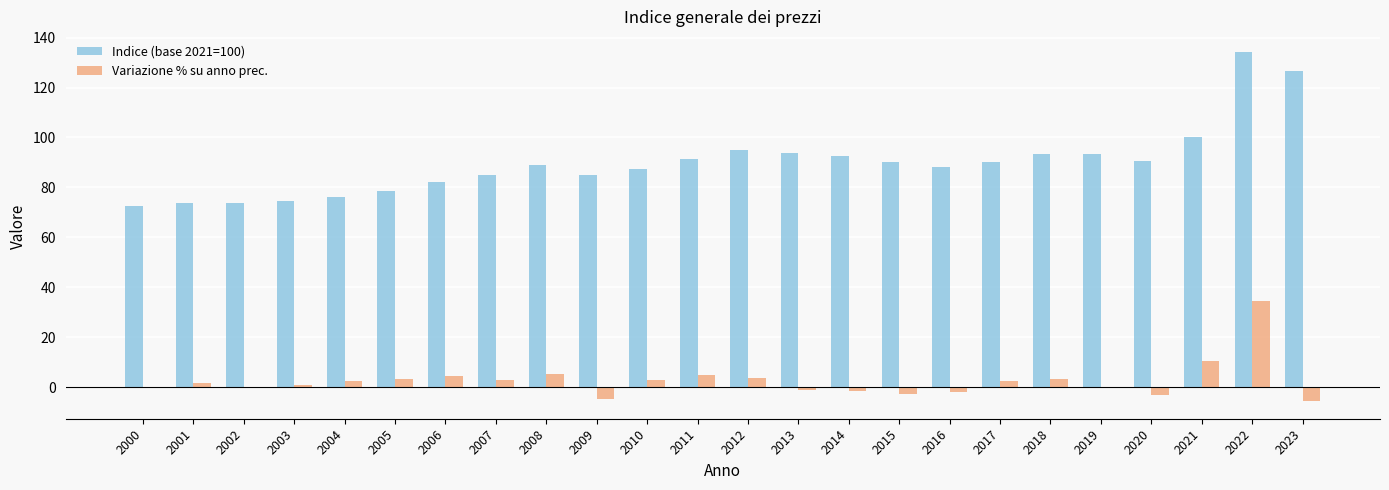

What are all the series names shown in the legend?

Indice (base 2021=100), Variazione % su anno prec.